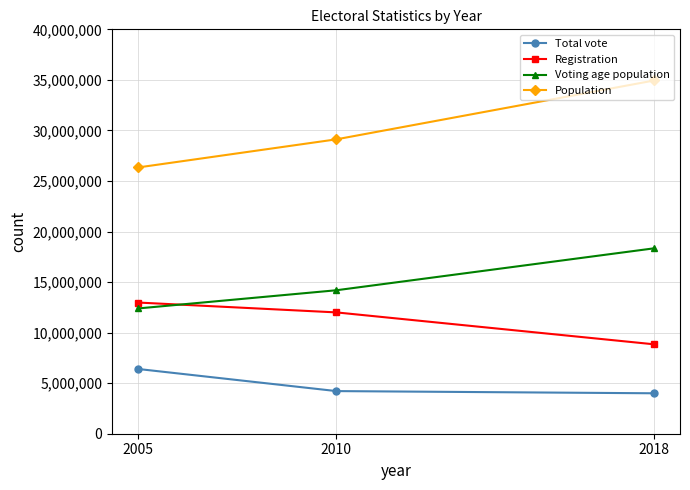

What are all the series names shown in the legend?

Total vote, Registration, Voting age population, Population